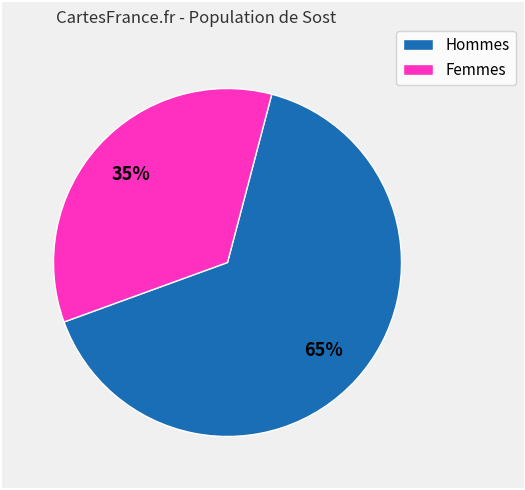

Is there any slice that represents more than half of the pie?

Yes